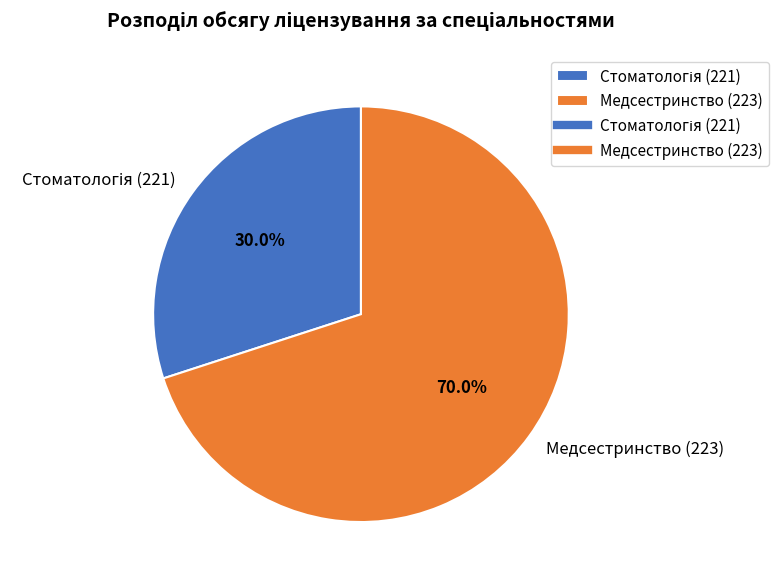

Is there a majority slice in this chart?

Yes